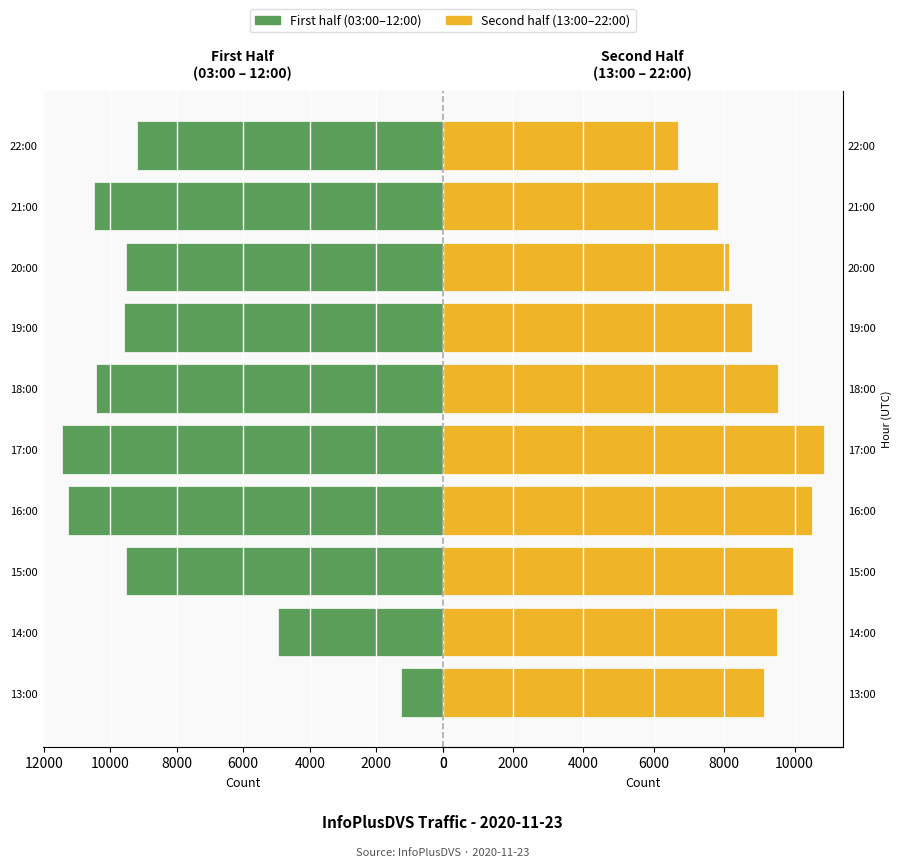

How many bars are there in each group?

2